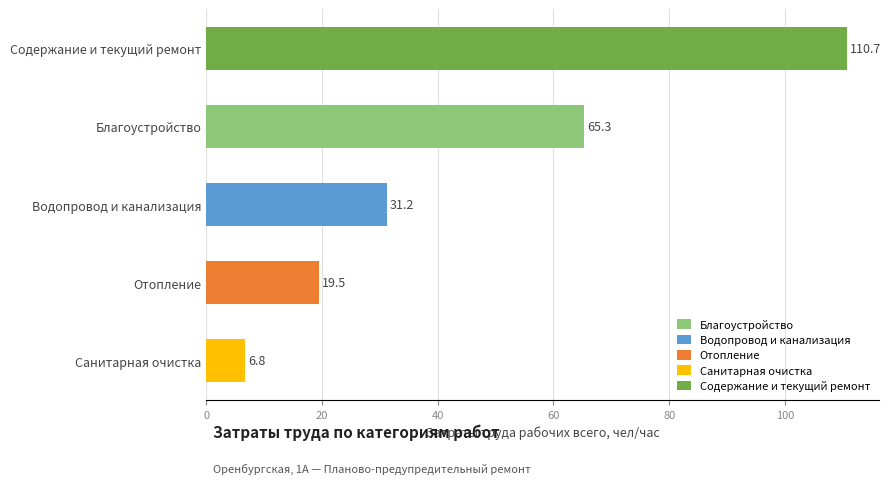

What is the sum of all values?

233.5